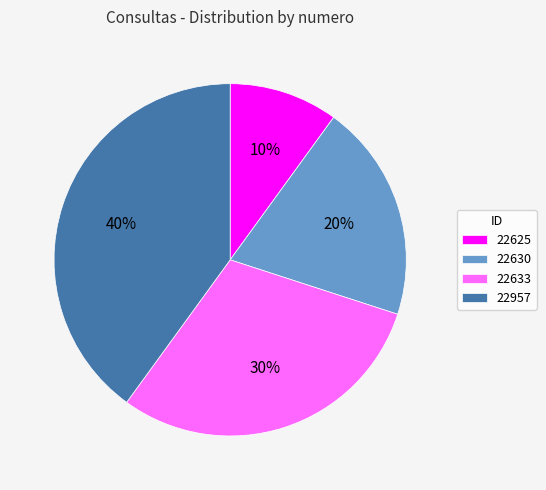

Is it true that 22957 is 47% of the pie?

False